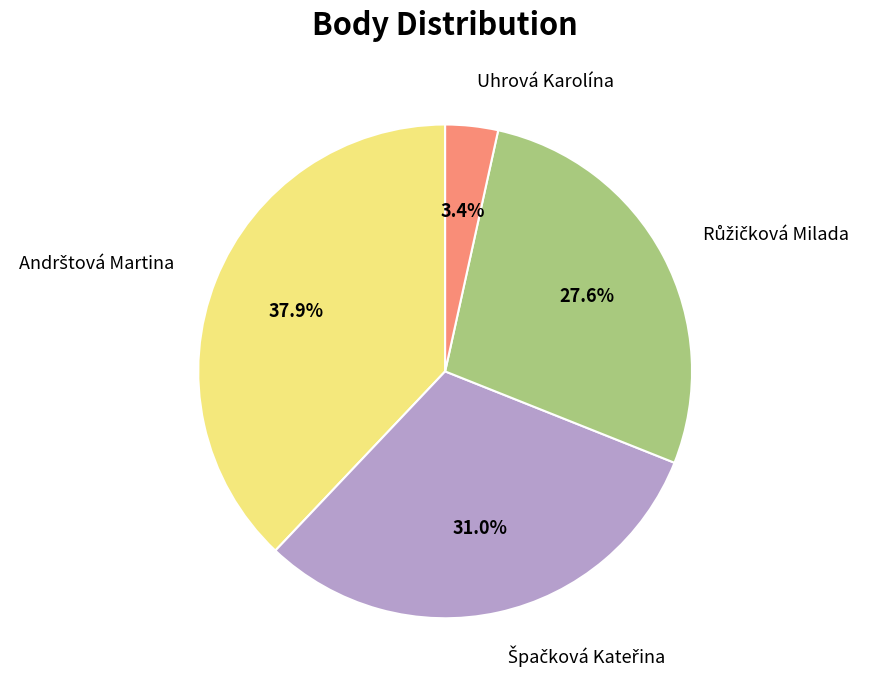

Is there any slice that represents more than half of the pie?

No